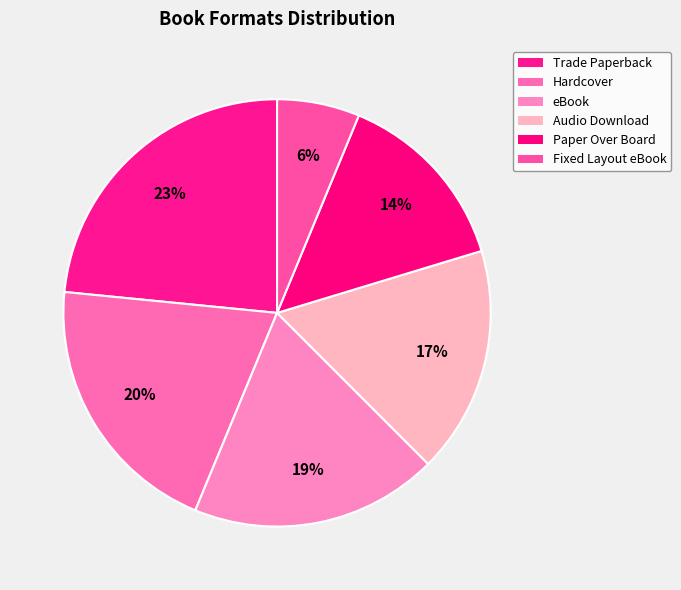

The Audio Download slice represents 17% of the pie. True or false?

True